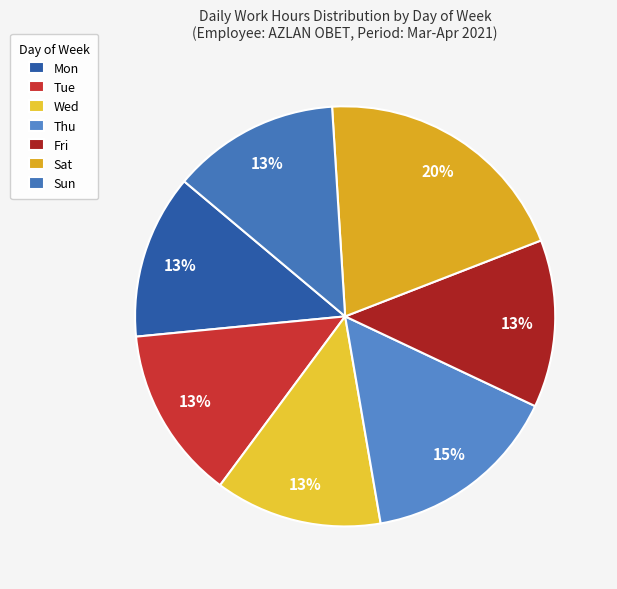

To the nearest percent, what is the difference between the largest and smallest slice percentages?

7%